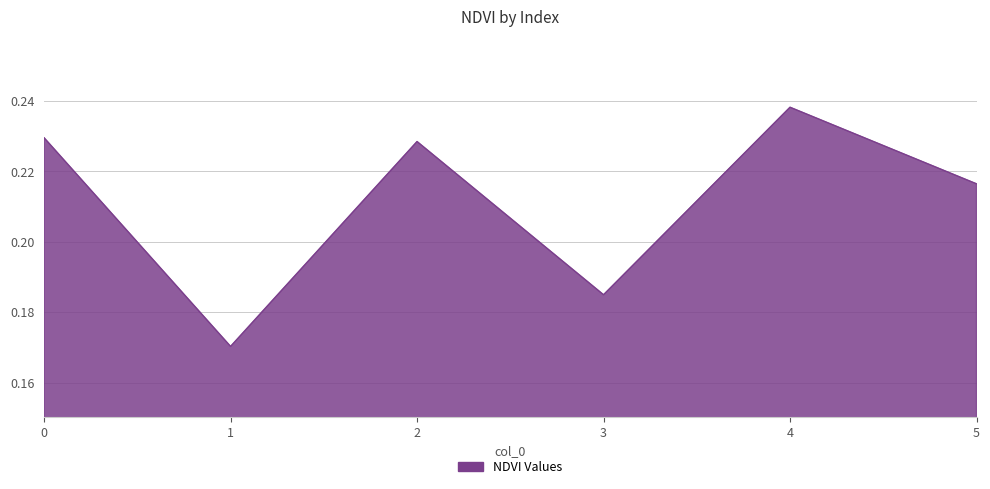

At which category does the data reach its first local valley?

1